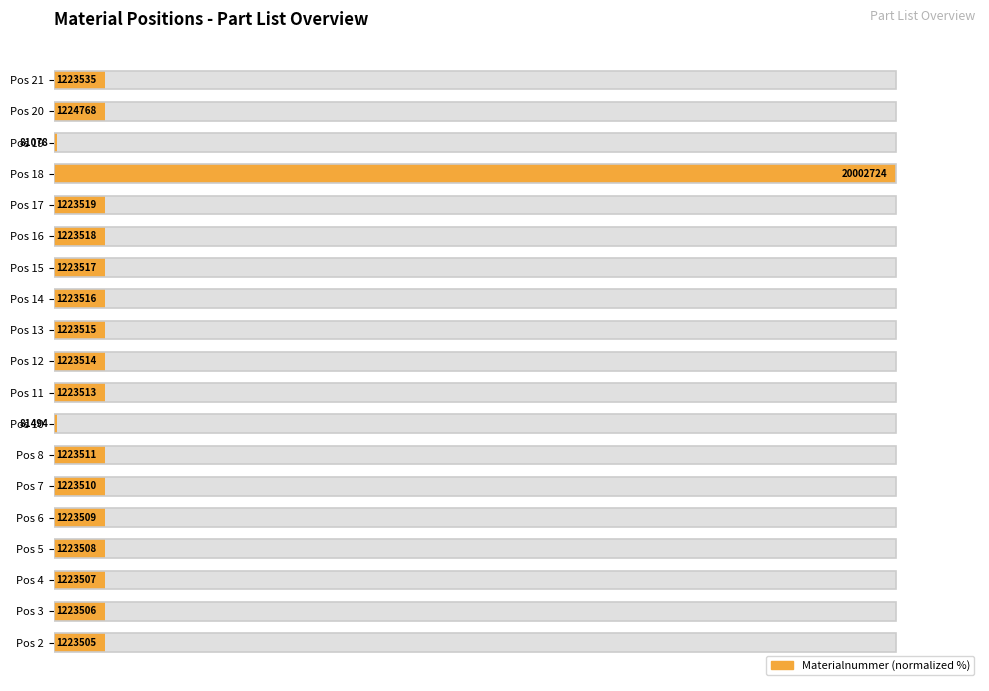

What position from the right is 11?

8